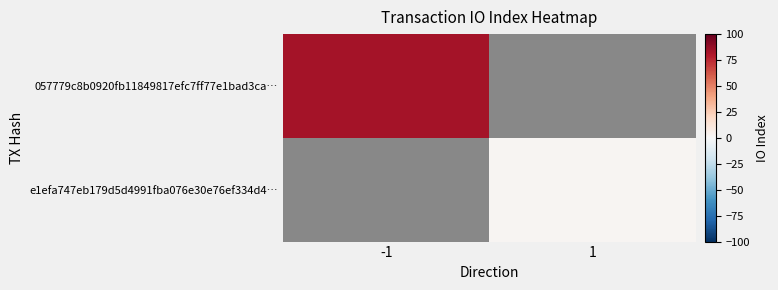

Is the value of 057779c8b0920fb11849817efc7ff77e1bad3ca… at 1 greater than the value of e1efa747eb179d5d4991fba076e30e76ef334d4… at -1?

No